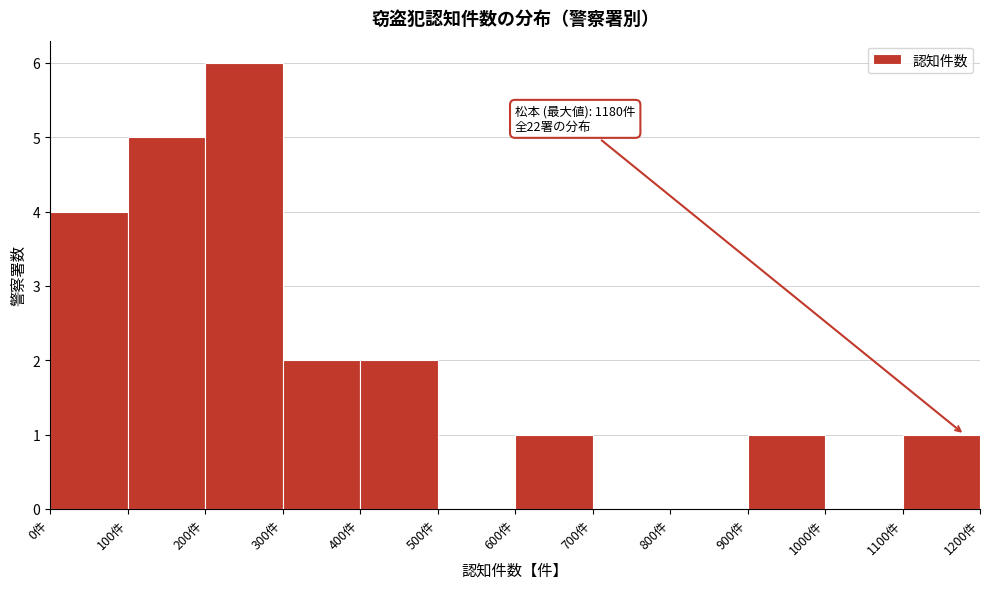

Over which range of the x-axis is the bar tallest?

200 to 300